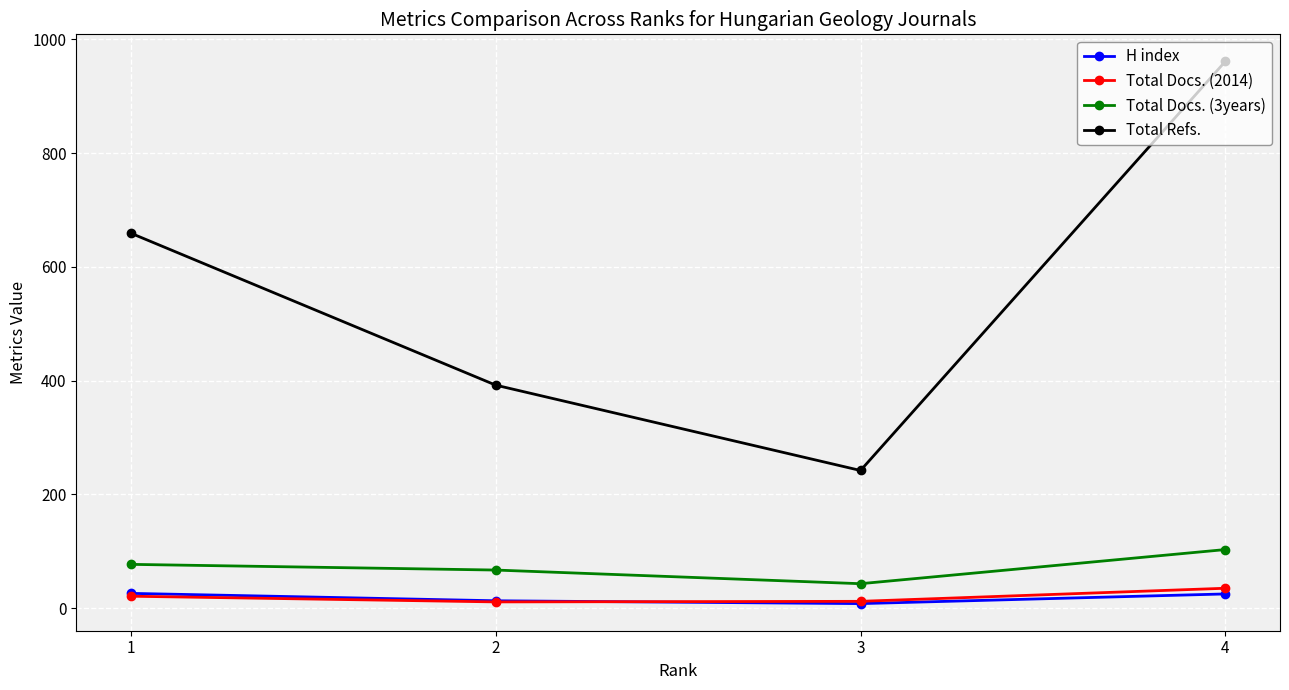

Is it true that Total Refs. equals 318 at 3?

False